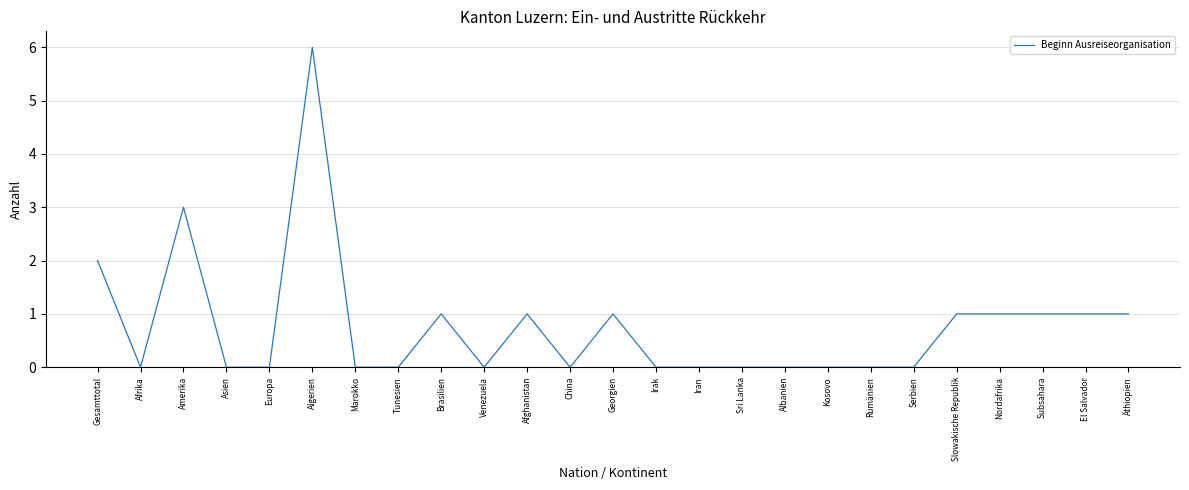

Reading left to right, what are all the values shown in this chart?

2	0	3	0	0	6	0	0	1	0	1	0	1	0	0	0	0	0	0	0	1	1	1	1	1